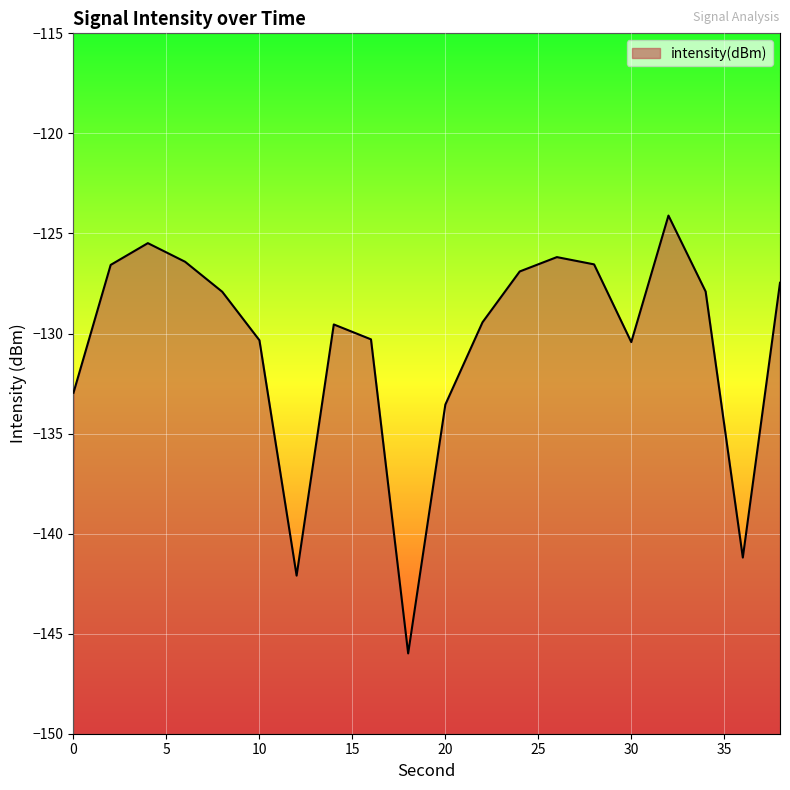

Reading left to right, extract all data points from this chart.

-133.0	-126.6	-125.5	-126.4	-127.9	-130.3	-142.1	-129.5	-130.3	-146.0	-133.6	-129.4	-126.9	-126.2	-126.5	-130.4	-124.1	-127.9	-141.2	-127.5